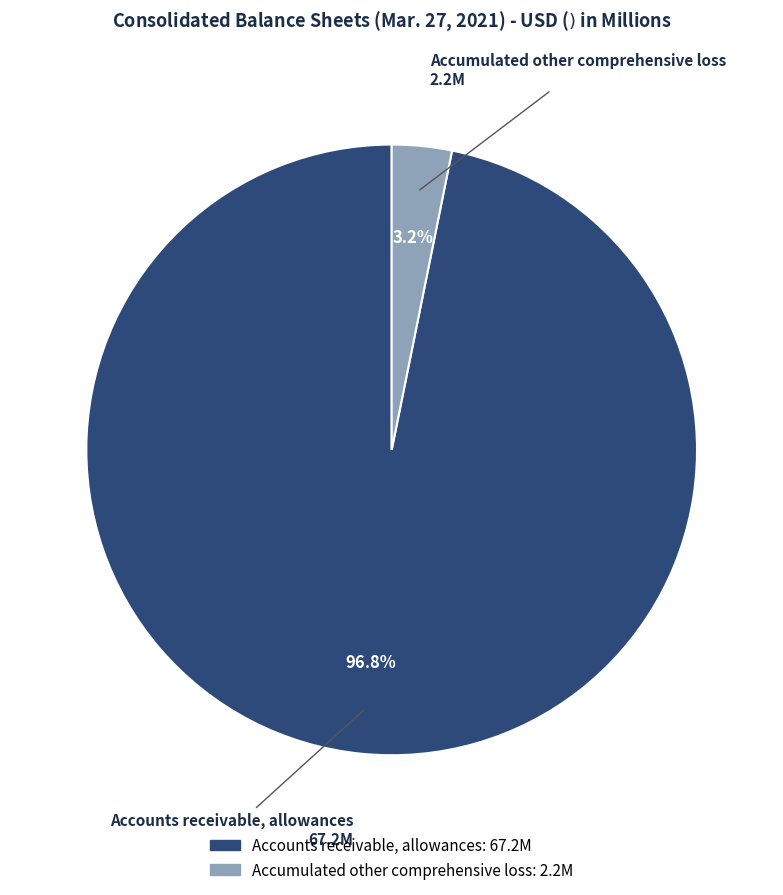

Between Accounts receivable, allowances and Accumulated other comprehensive loss, which is larger?

Accounts receivable, allowances